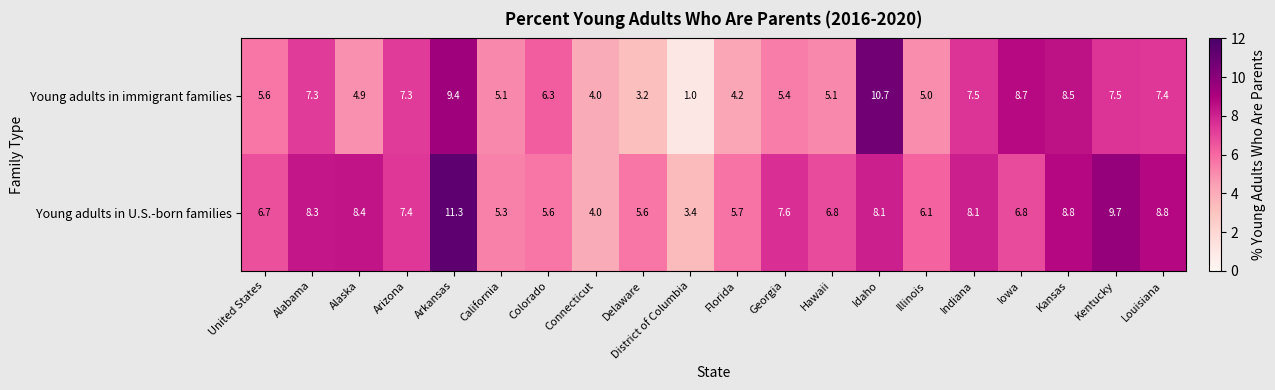

At which category does the chart reach its minimum across all series?

District of Columbia